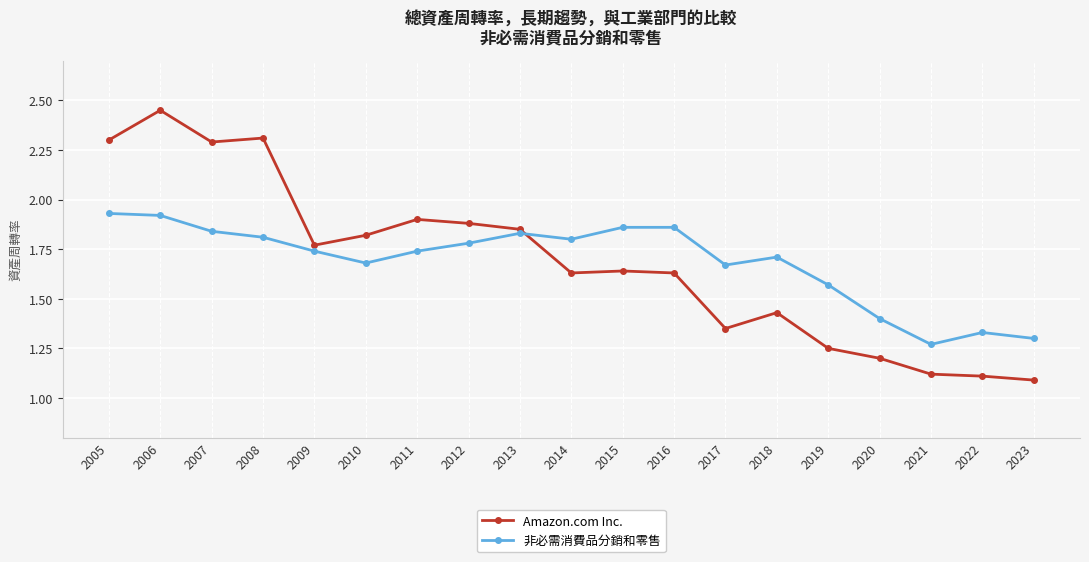

How many 非必需消費品分銷和零售 values are between 1 and 2?

19